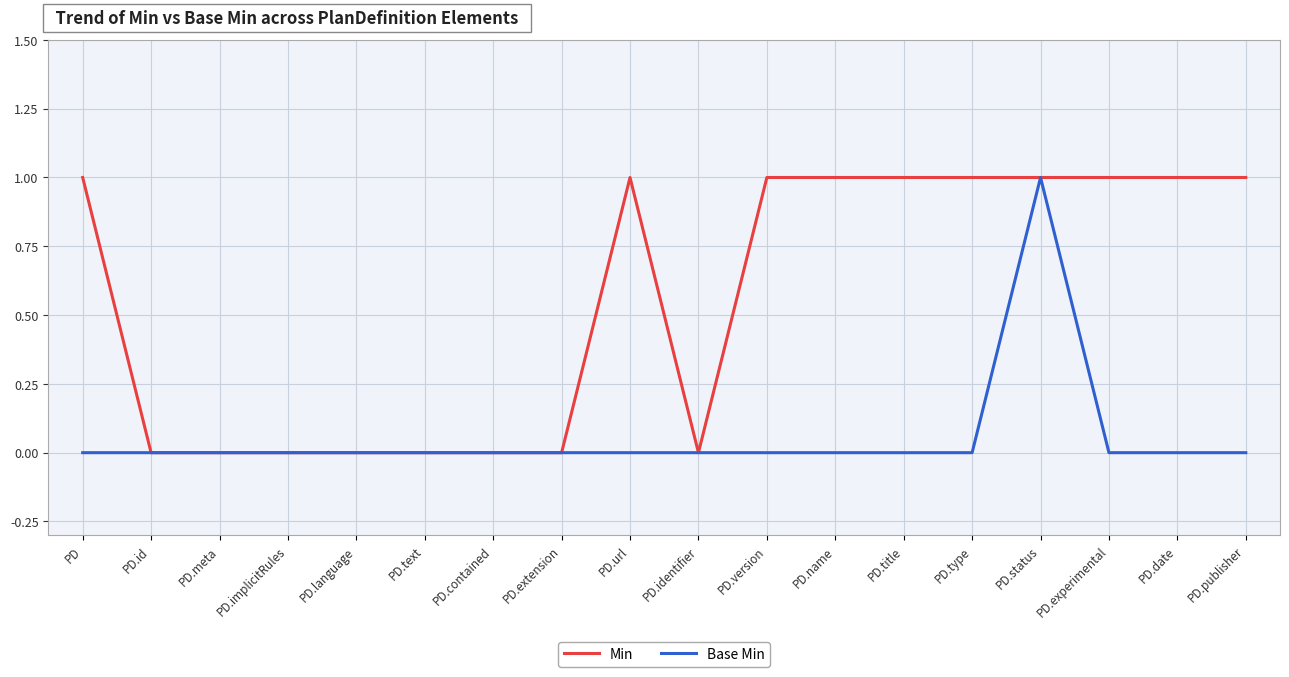

Reading left to right, what are all the values shown in this chart?

Min: PD=1	PD.id=0	PD.meta=0	PD.implicitRules=0	PD.language=0	PD.text=0	PD.contained=0	PD.extension=0	PD.url=1	PD.identifier=0	PD.version=1	PD.name=1	PD.title=1	PD.type=1	PD.status=1	PD.experimental=1	PD.date=1	PD.publisher=1
Base Min: PD=0	PD.id=0	PD.meta=0	PD.implicitRules=0	PD.language=0	PD.text=0	PD.contained=0	PD.extension=0	PD.url=0	PD.identifier=0	PD.version=0	PD.name=0	PD.title=0	PD.type=0	PD.status=1	PD.experimental=0	PD.date=0	PD.publisher=0